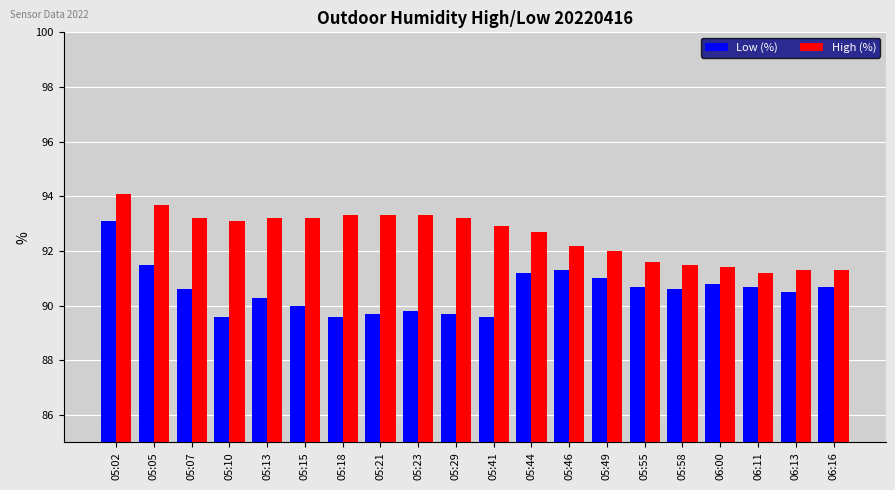

What is the sum of all High (%) values?

1851.7